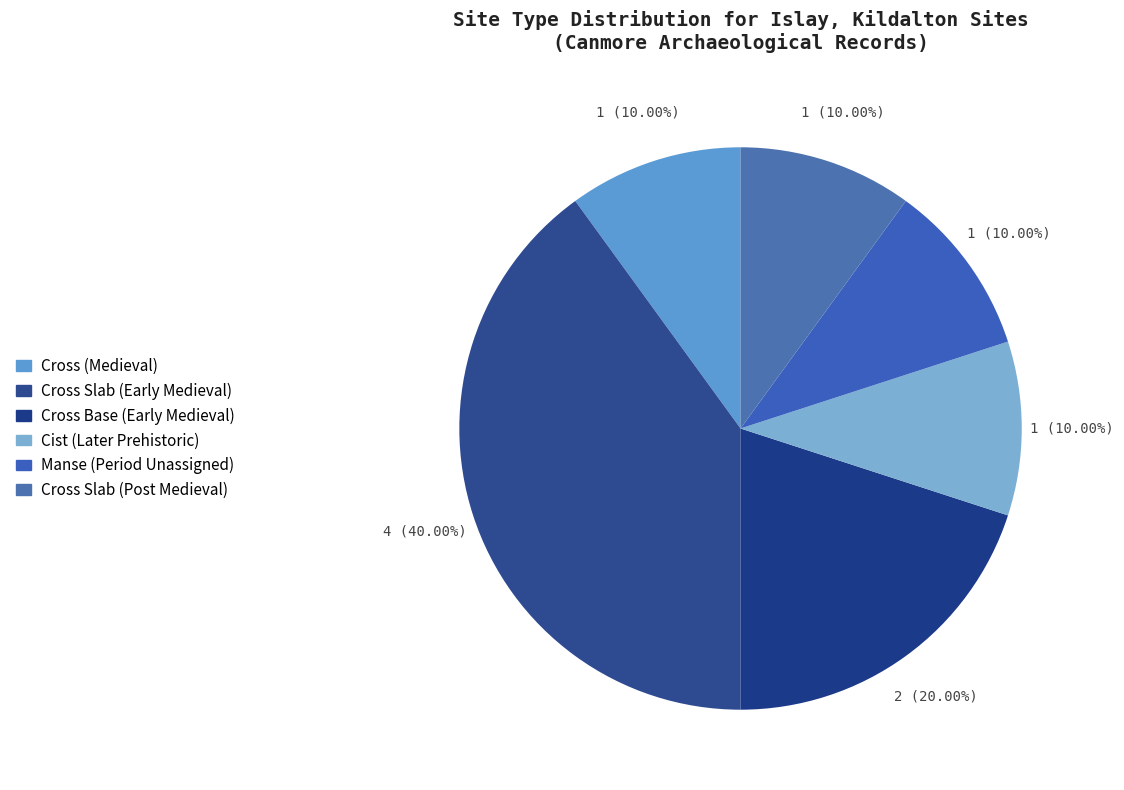

How many segments does this pie chart have?

6